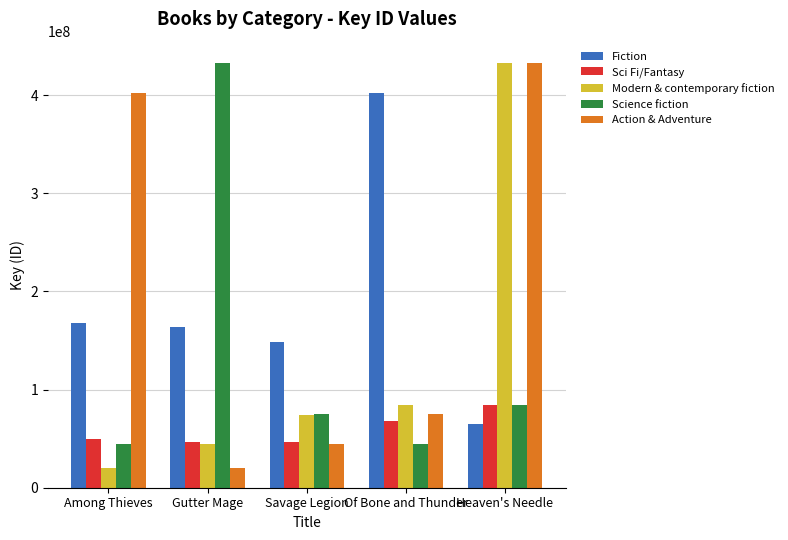

Is it true that Science fiction equals 15365995 at Among Thieves?

False